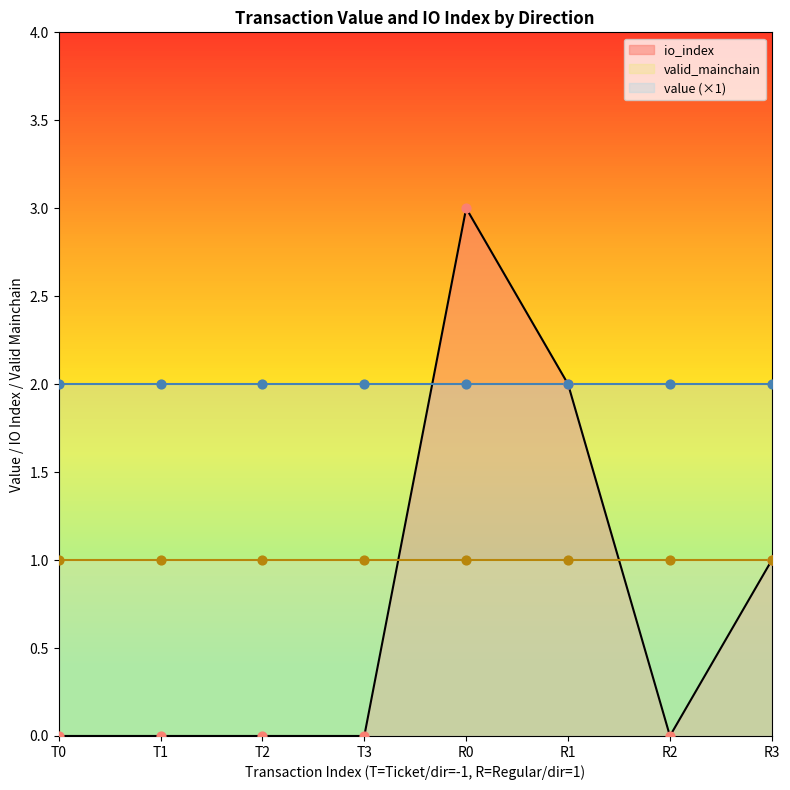

Which series has the largest total across all categories?

value